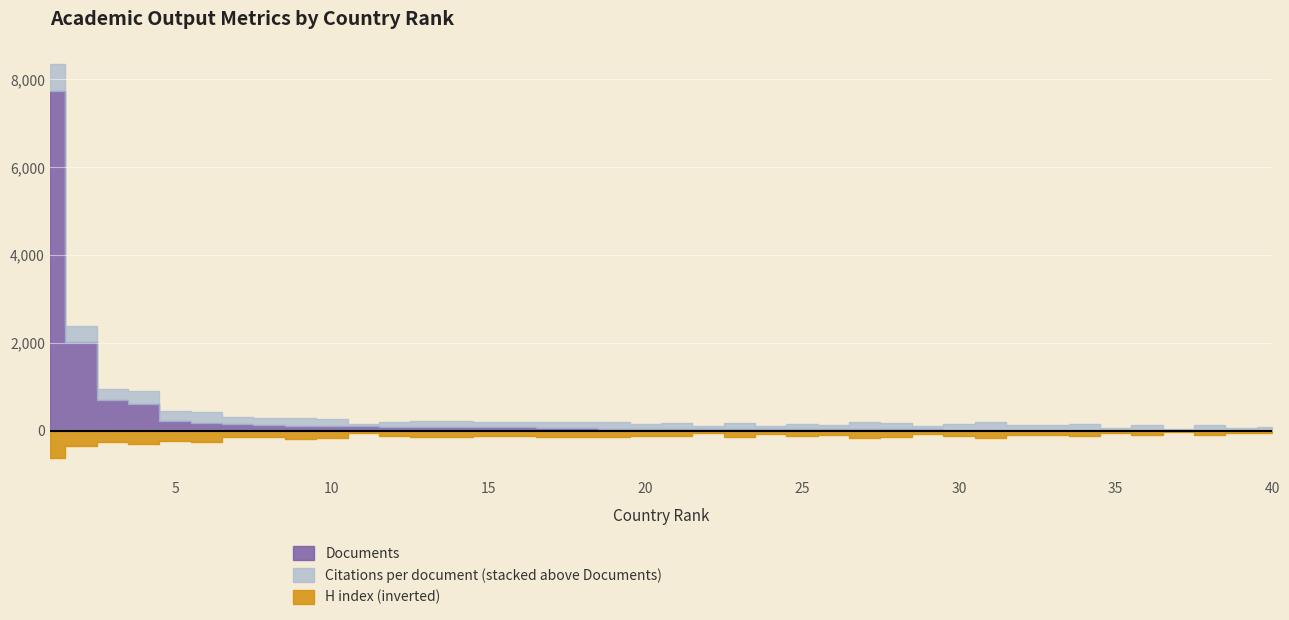

True or false: H index has more than 2 points higher than both neighbors.

True